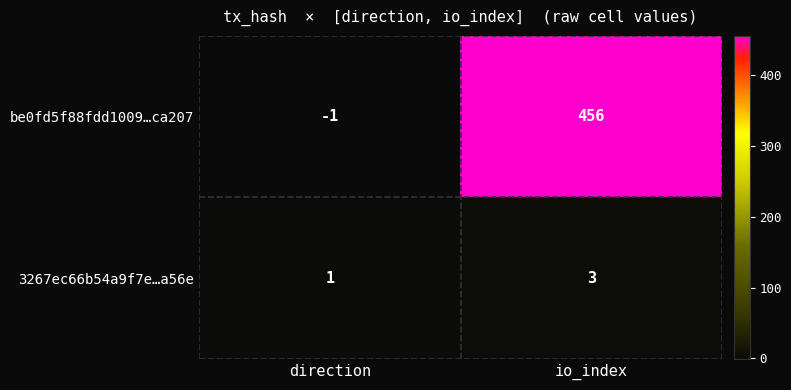

Where is be0fd5f88fdd1009…ca207 nearest to the value 227?

direction